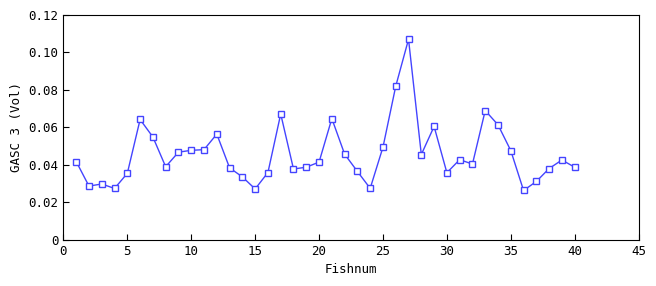

Count the values in the range 0 to 1.

40